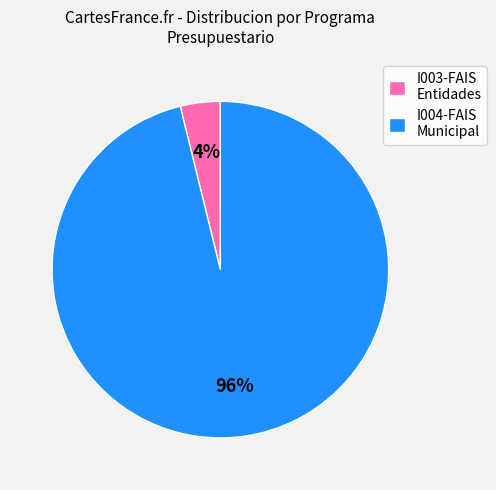

What is the smallest slice in the pie chart?

I003-FAIS Entidades